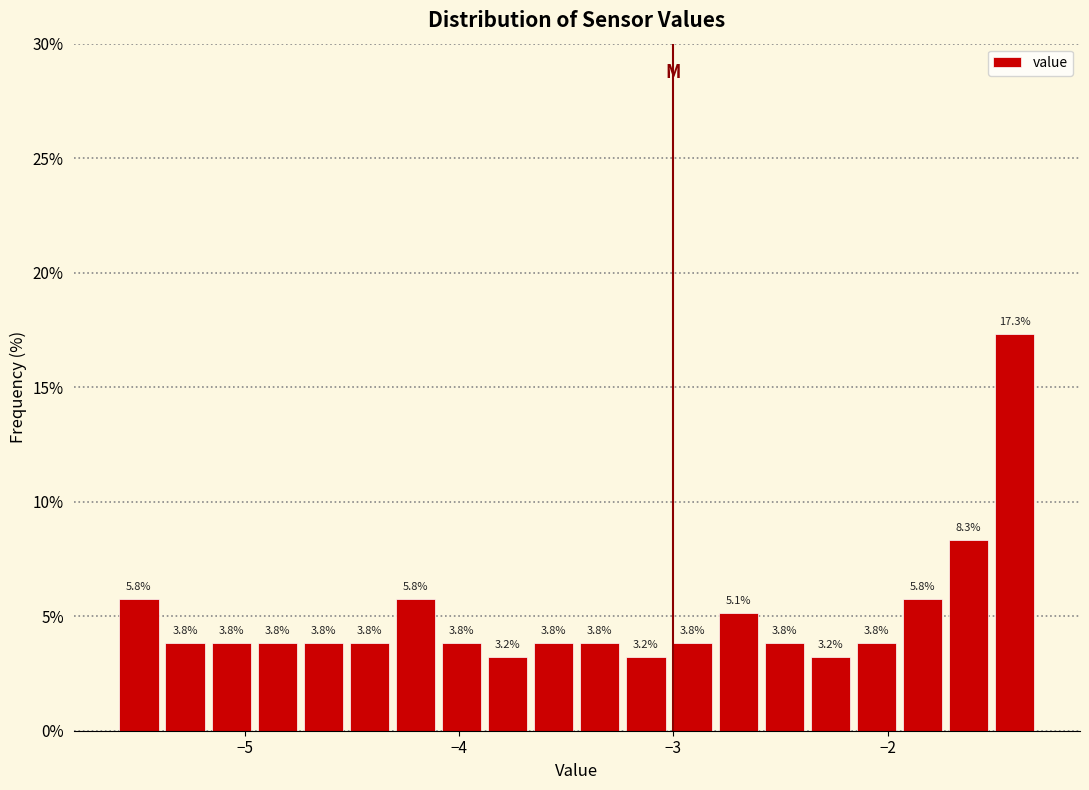

Read against the x-axis, roughly where is the centre of the tallest bar?

-1.4